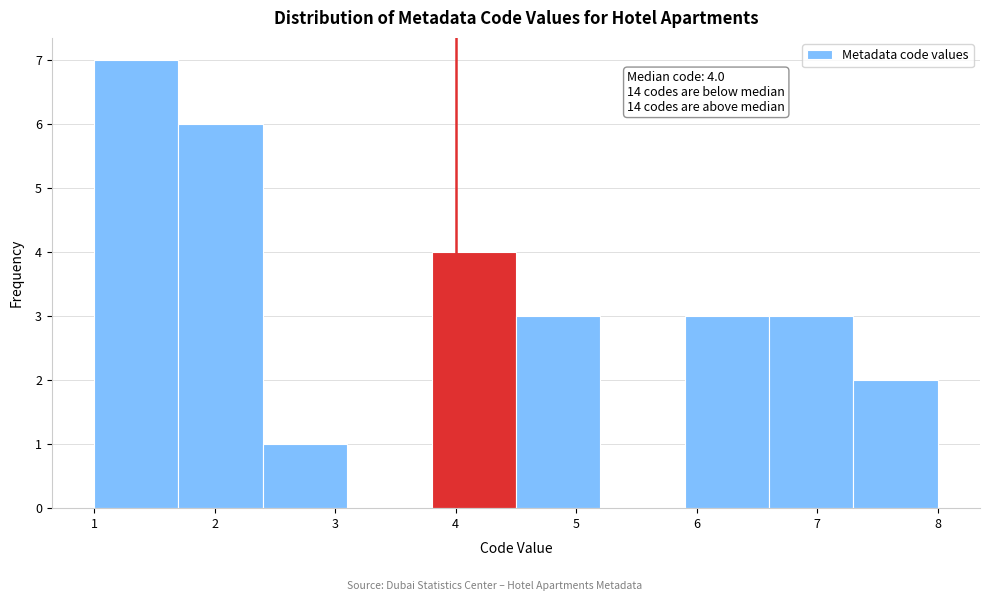

Which range on the x-axis has the tallest bar?

1.0 to 1.7